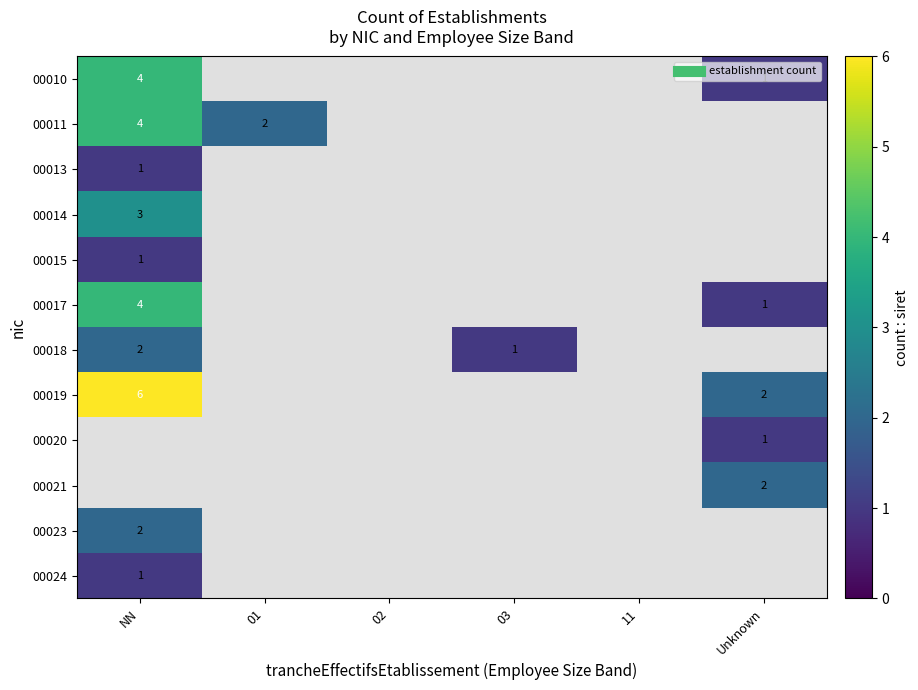

Which series changed the most between NN and 03?

00018